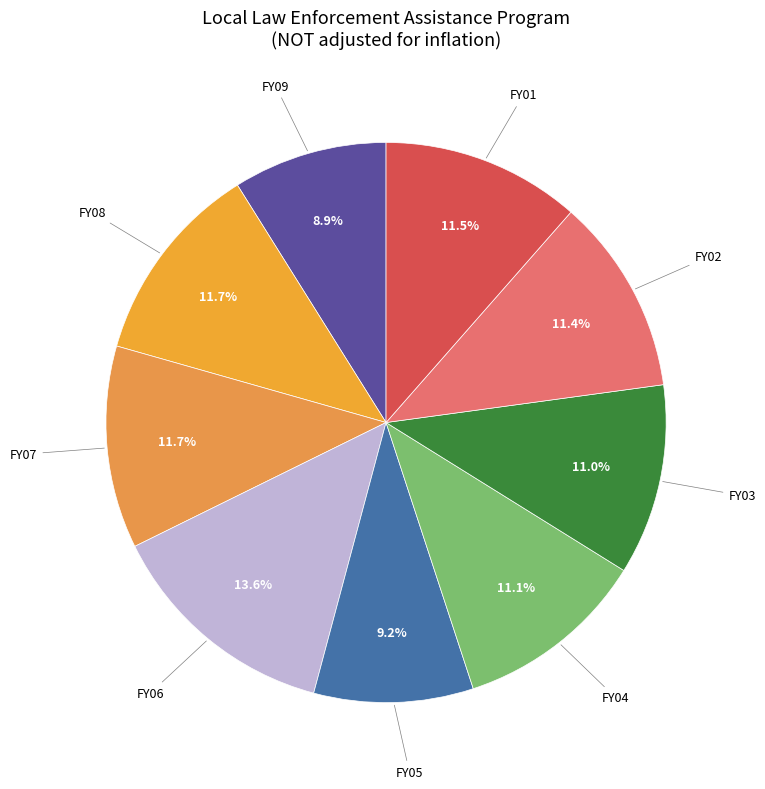

How many slices are in this pie chart?

9